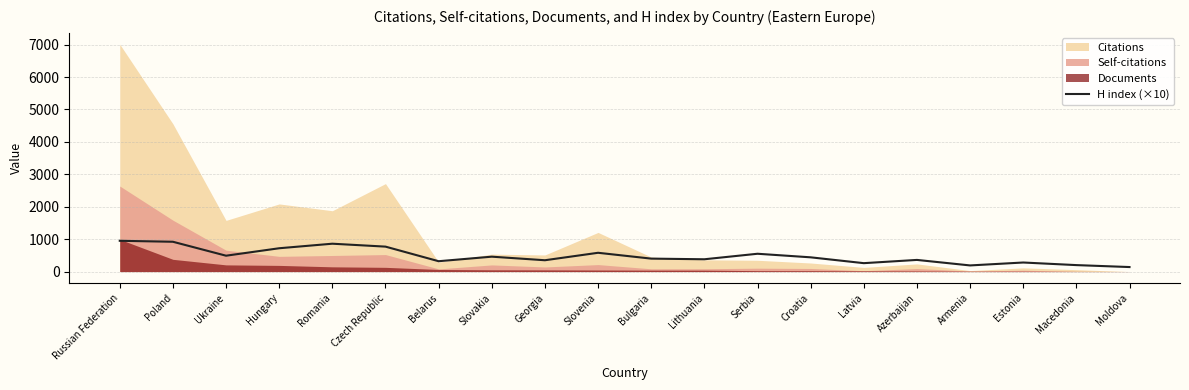

The value of H index (×10) at Croatia is 440. True or false?

True